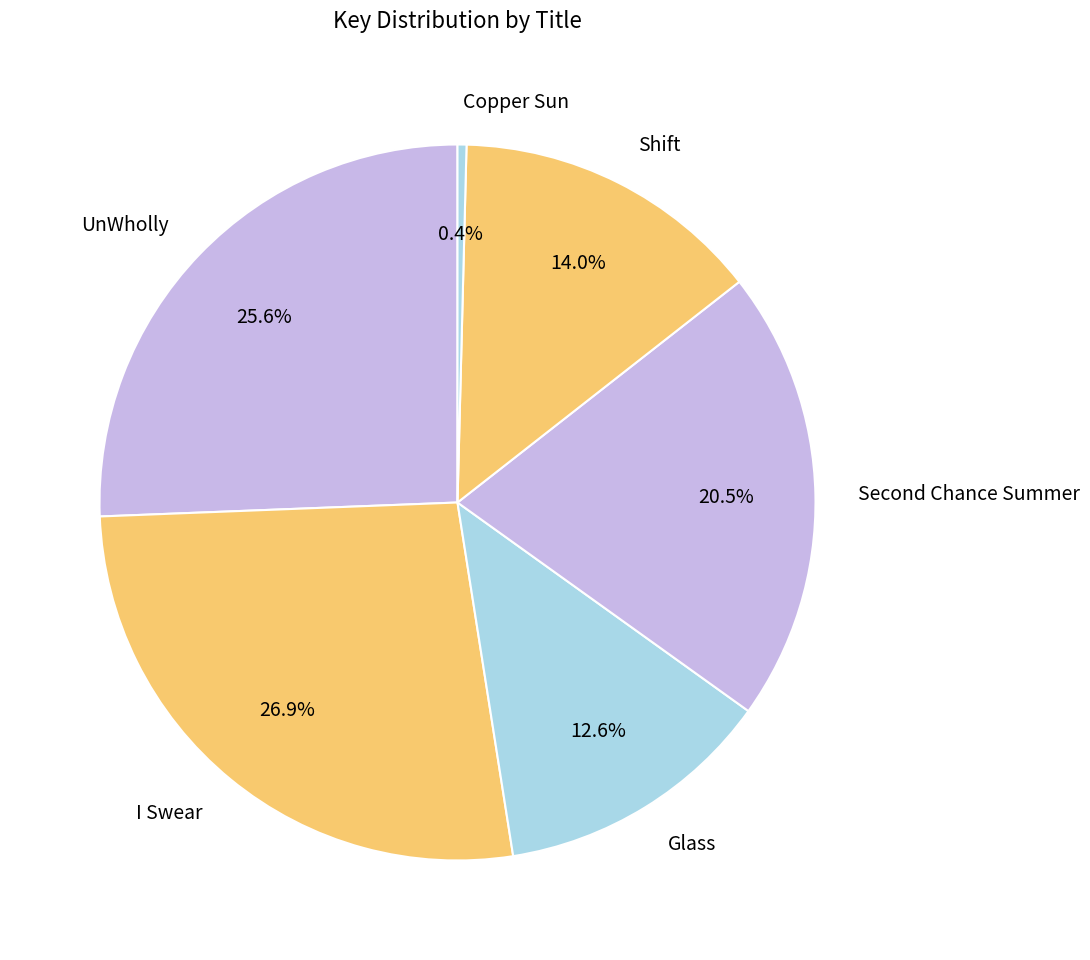

Rank the categories by value from highest to lowest.

I Swear, UnWholly, Second Chance Summer, Shift, Glass, Copper Sun